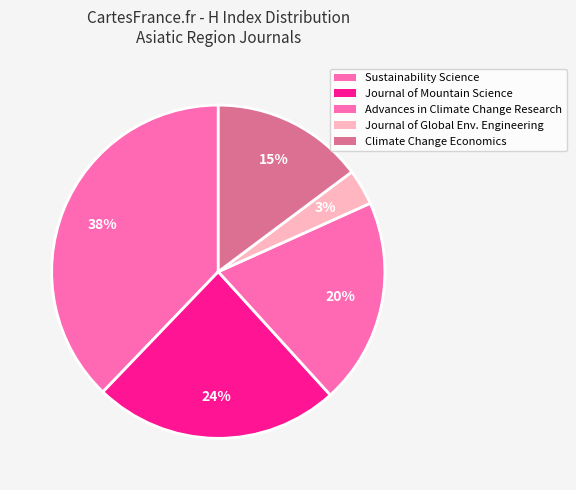

How many slices are in this pie chart?

5